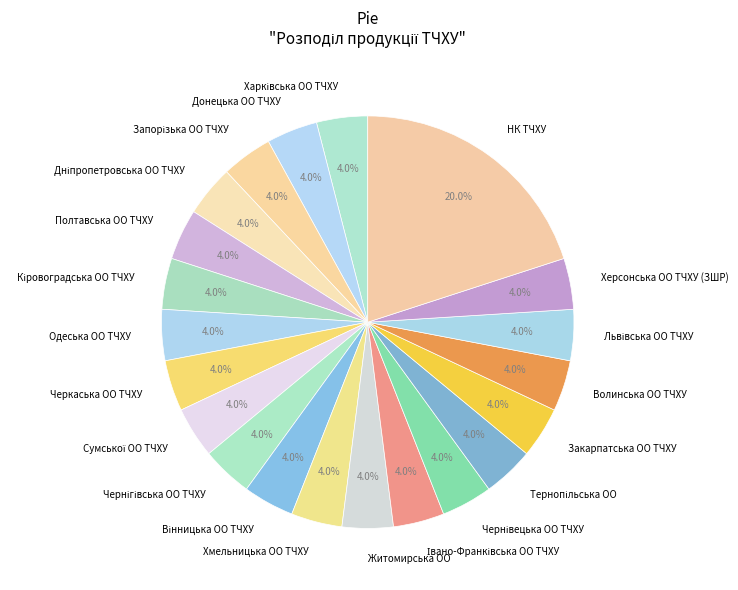

Combined, what portion of the pie is НК ТЧХУ and Хмельницька ОО ТЧХУ?

24.0%